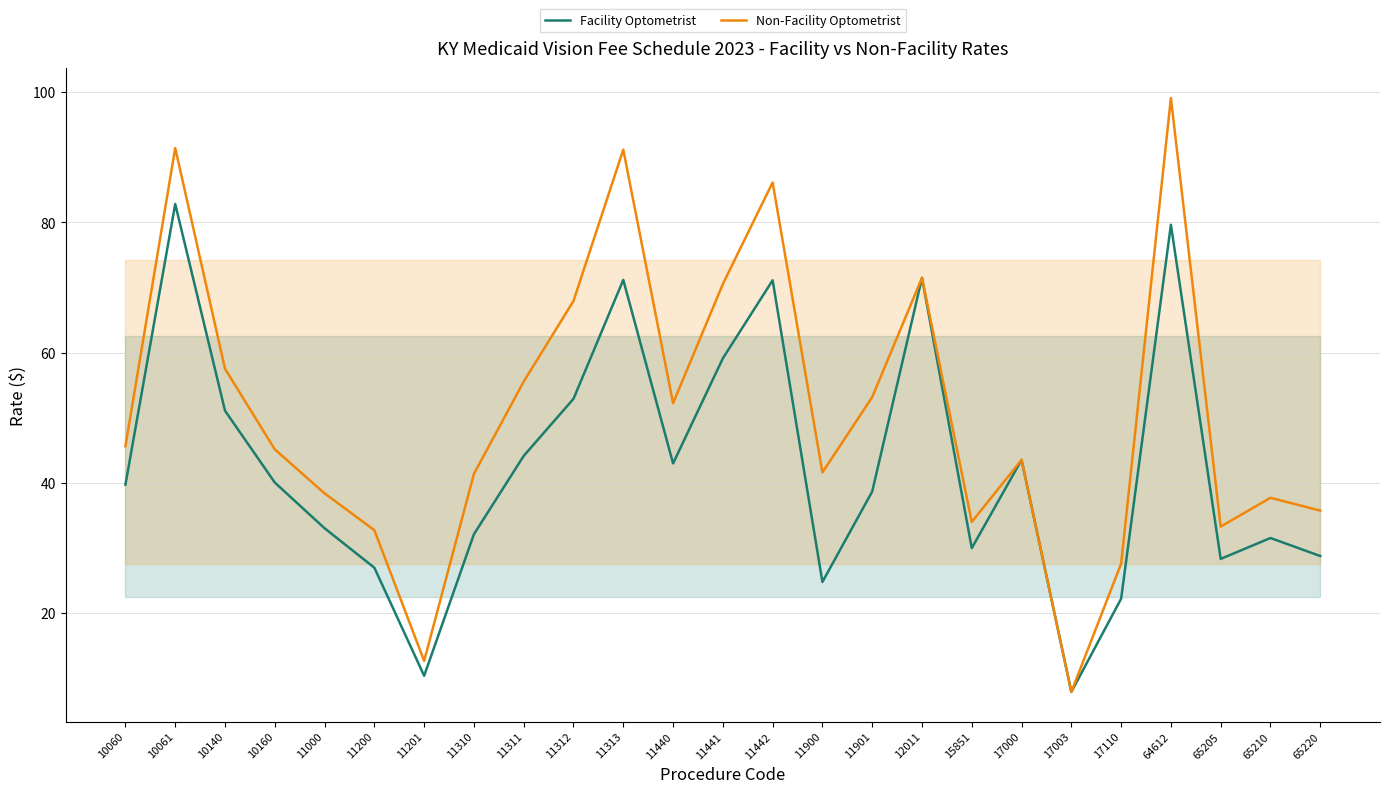

How many interior local peaks does the Non-Facility Optometrist series have?

7